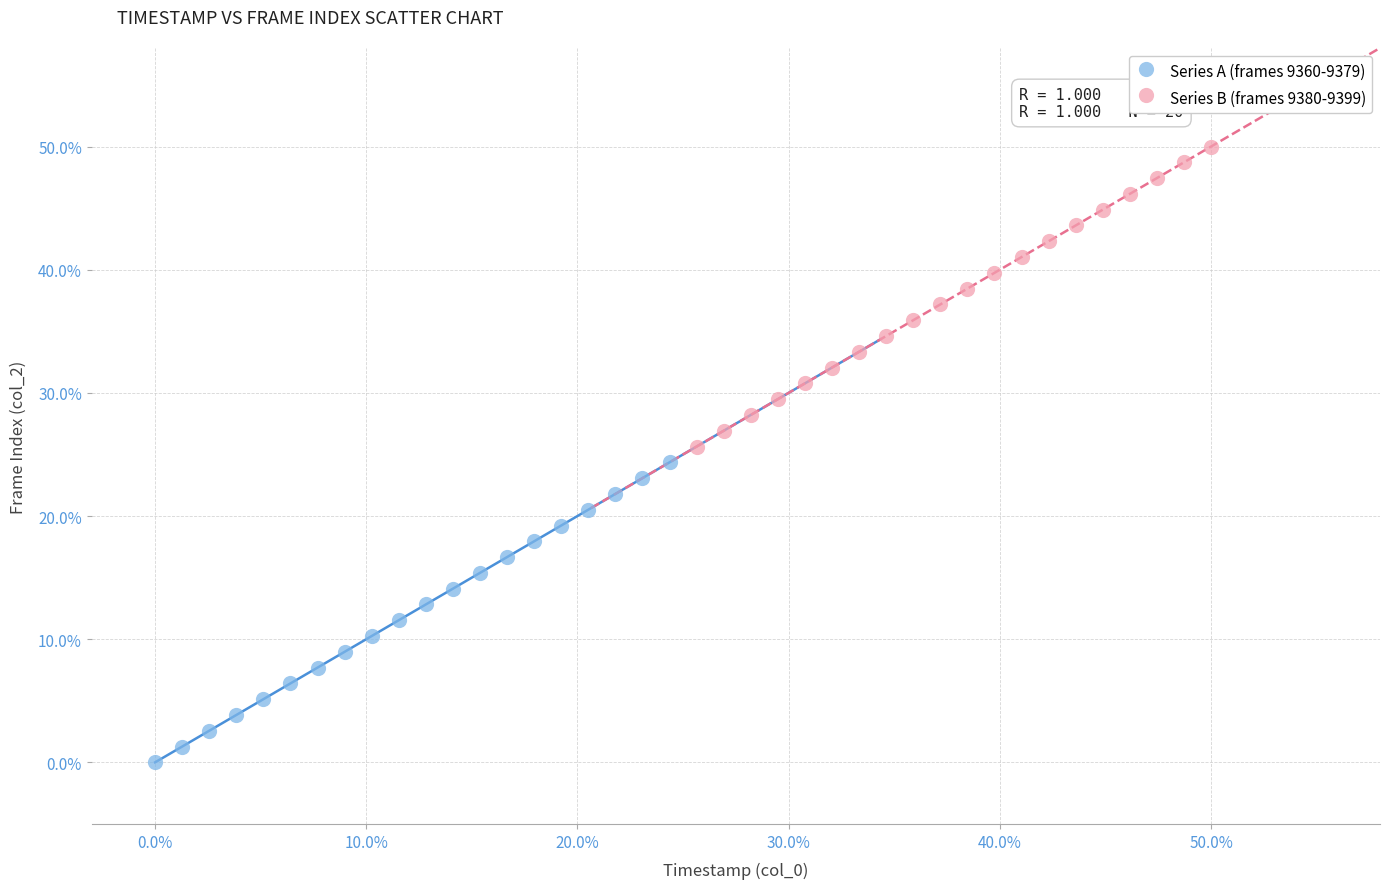

Which series reaches the minimum Y coordinate?

Series A (frames 9360-9379)